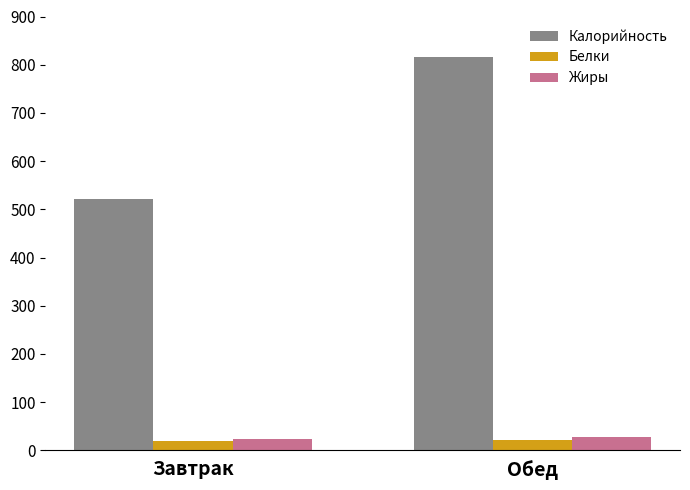

How many bars are there in each group?

3